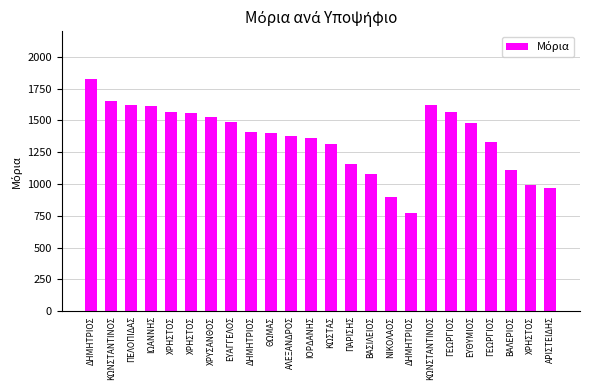

How many data points does each series have?

24